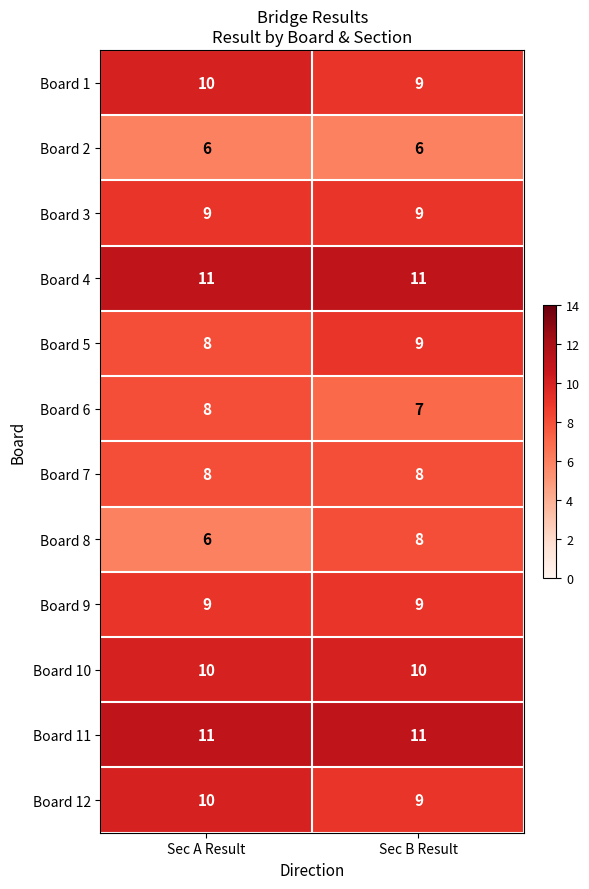

What is the minimum value shown in the chart?

6